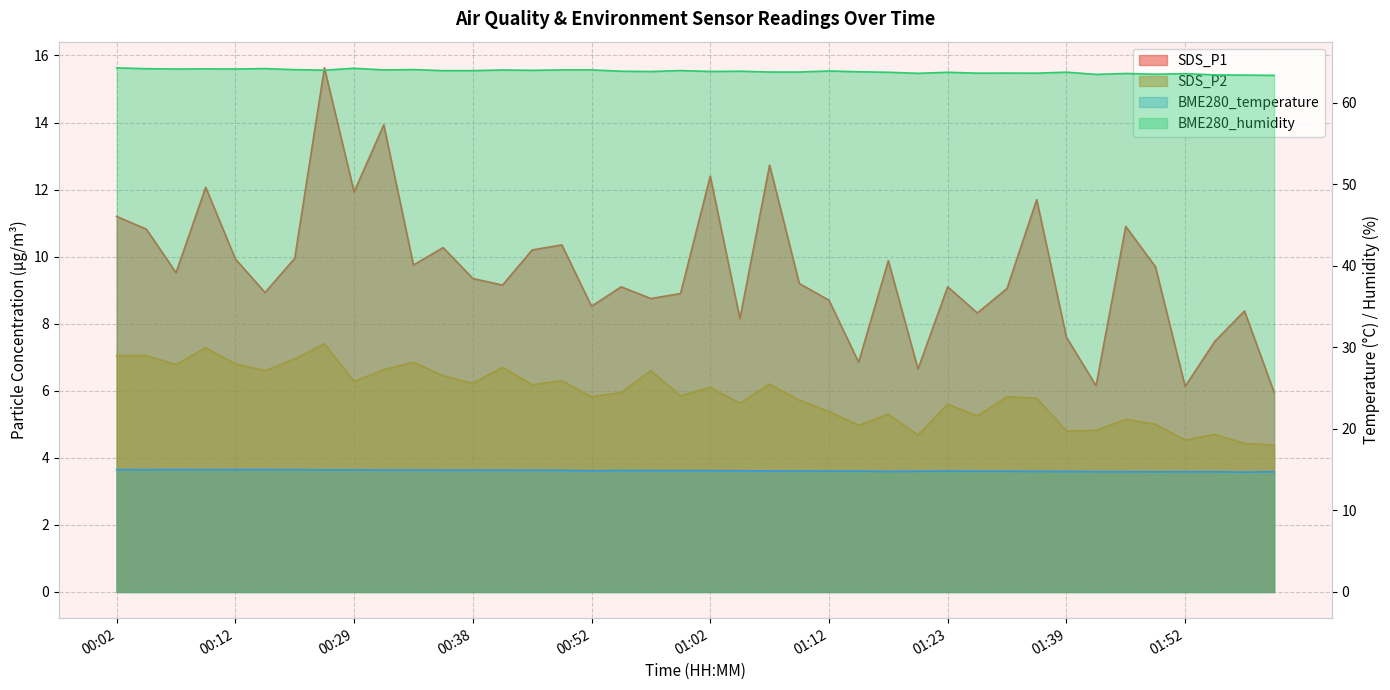

How many data points does each series have?

40